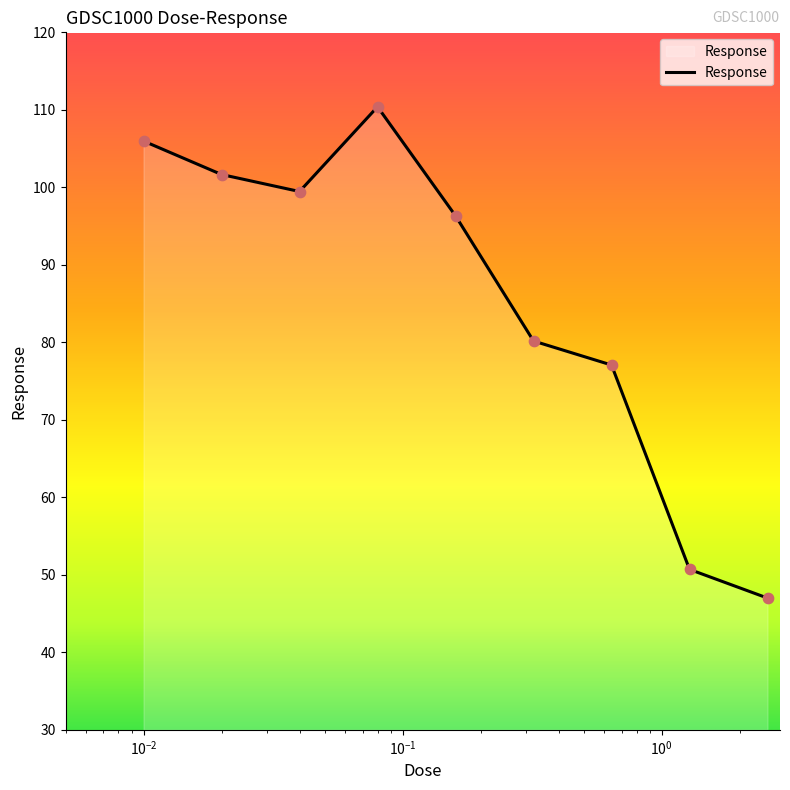

What is the greatest value displayed?

110.4